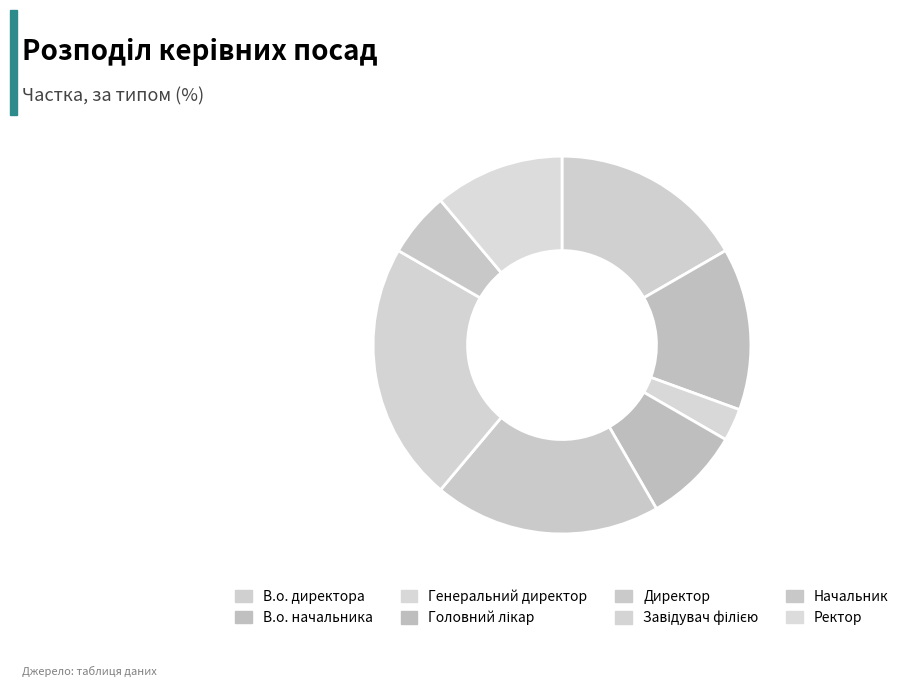

To the nearest percent, what is the average slice percentage?

12%